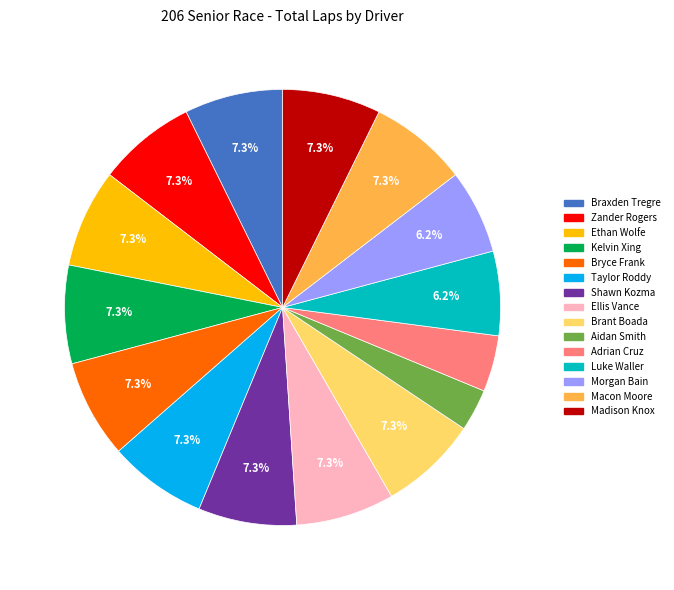

Which slice is the smallest?

Aidan Smith